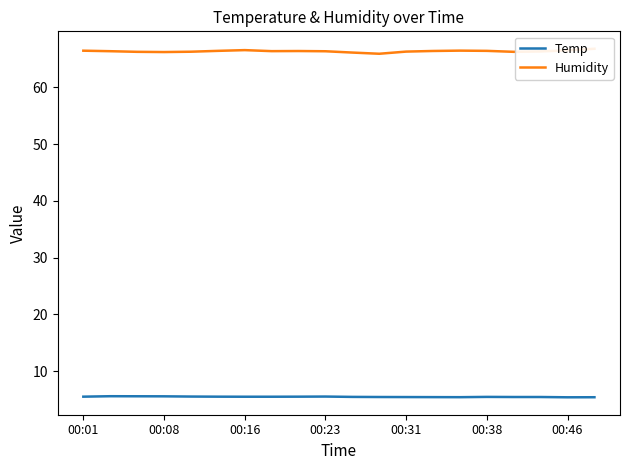

True or false: Temp has a value of 3.3 at 00:08.

False